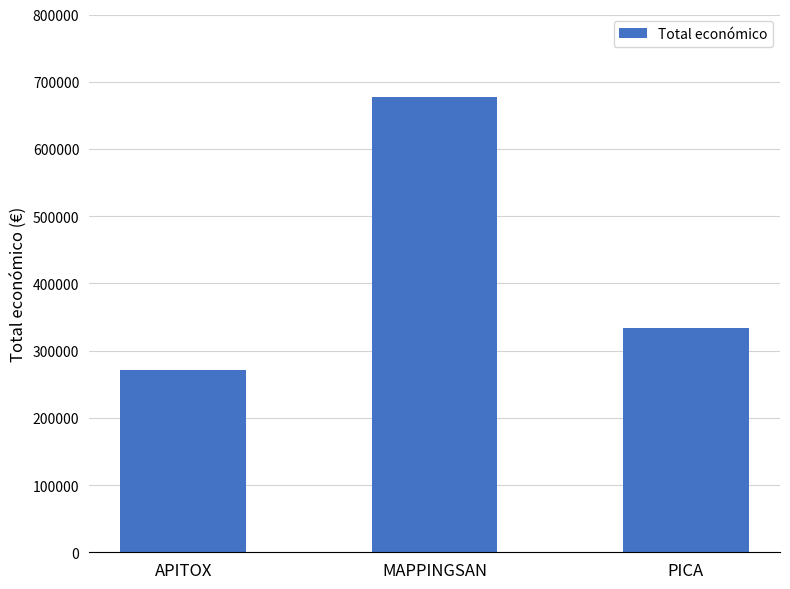

Which has a higher value, MAPPINGSAN or APITOX?

MAPPINGSAN